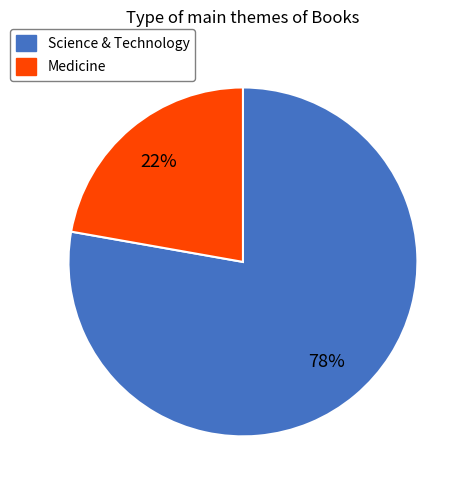

Does any single category account for the majority?

Yes